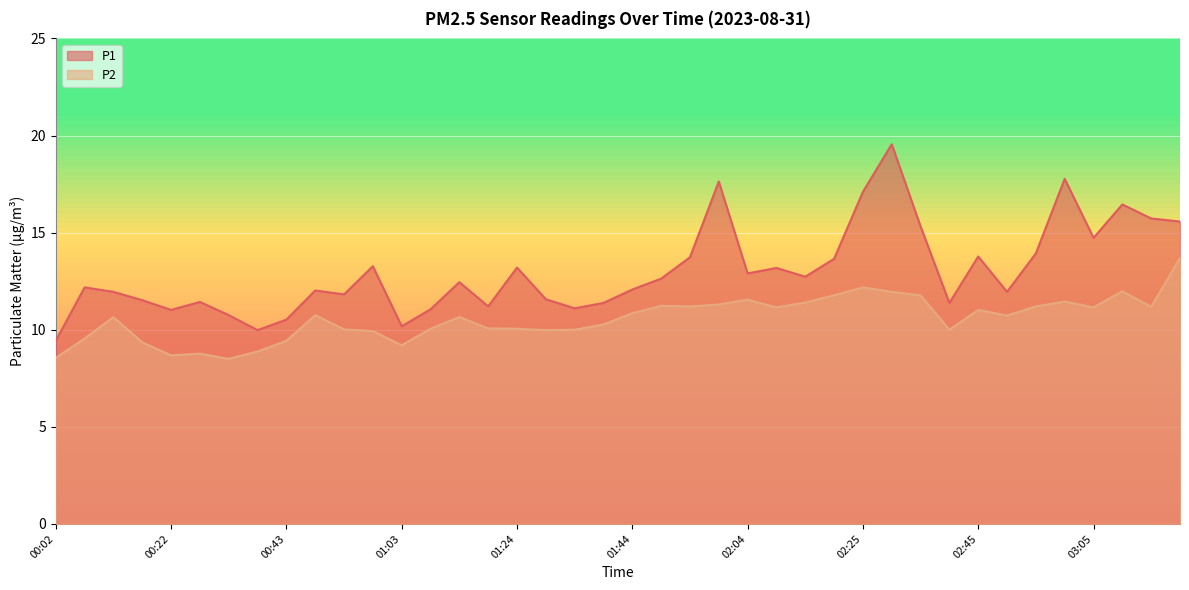

What is the total value across all series at 03:00?

29.2